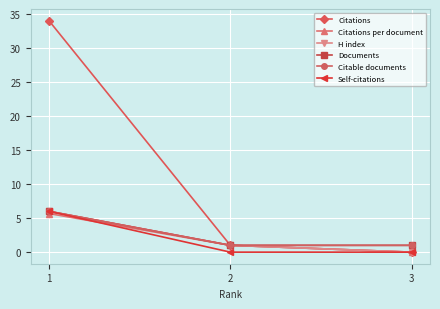

Where does the Citations series first go above 1?

1